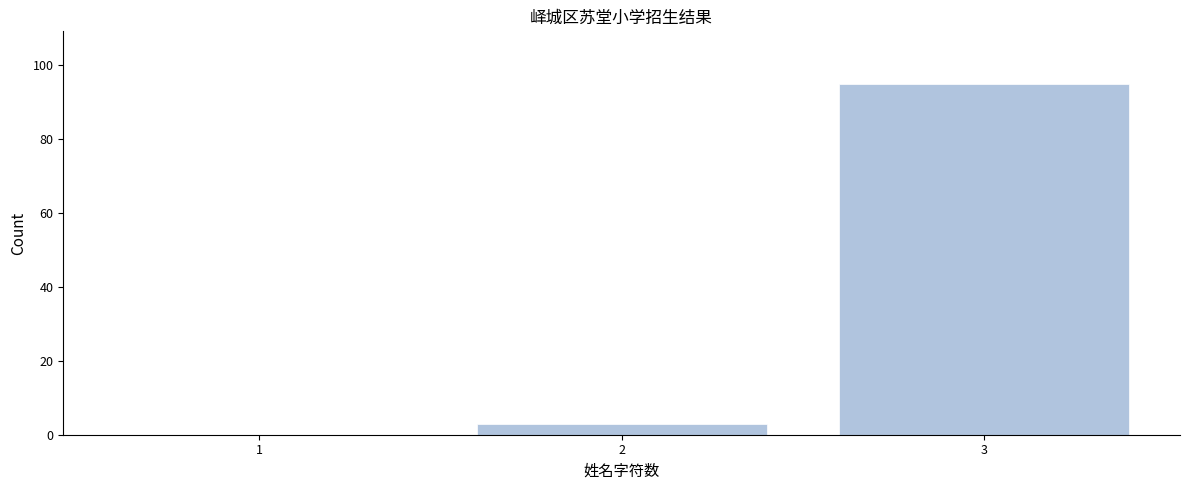

Reading left to right, list all the values displayed in this chart.

1=0	2=3	3=95